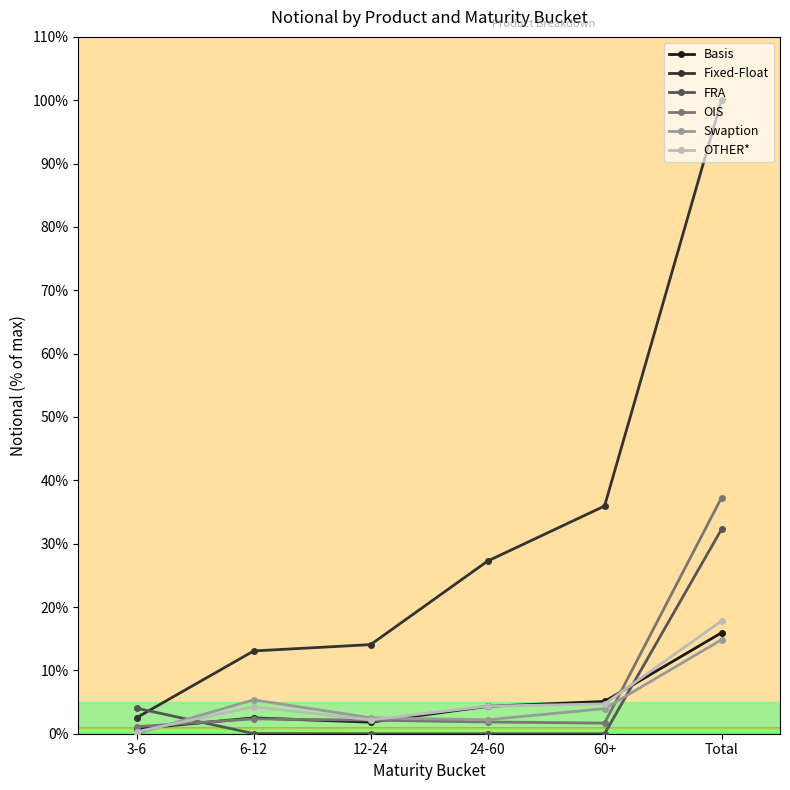

After their last crossing, which series has the higher values: Swaption or FRA?

FRA